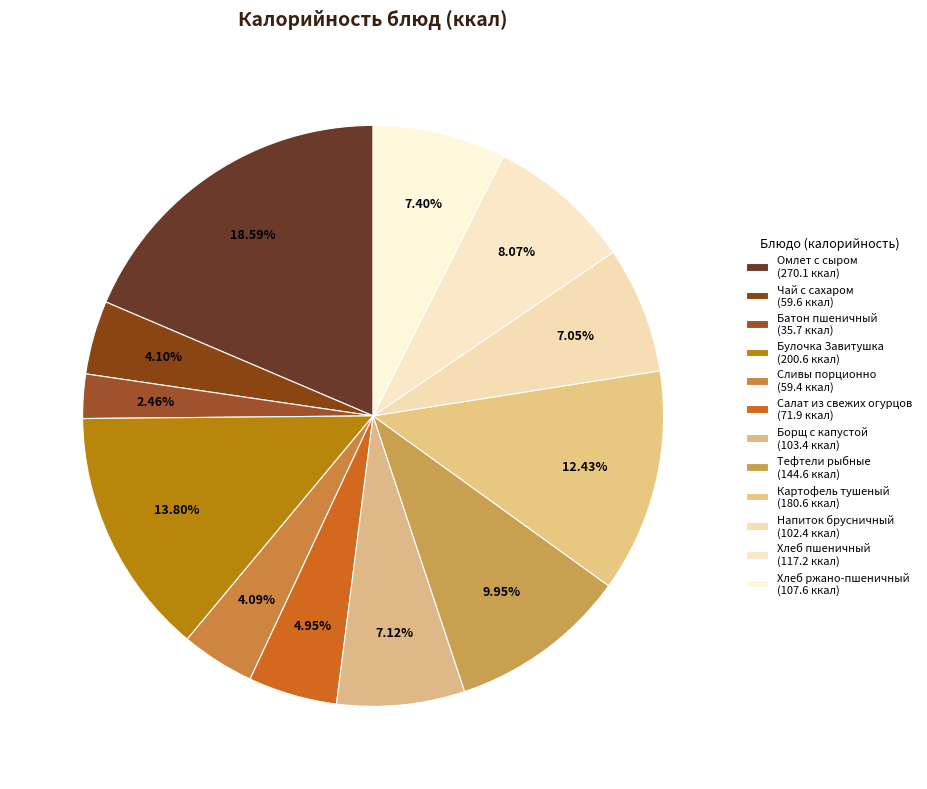

To the nearest percent, what is the combined percentage of Салат из свежих огурцов and Картофель тушеный?

17%